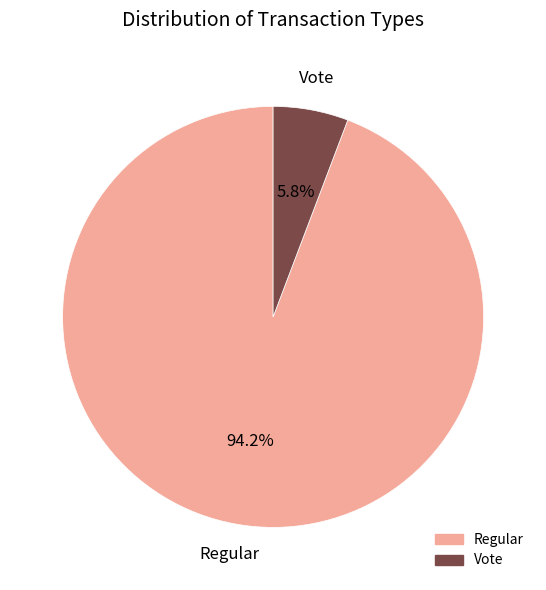

Which slice is the smallest?

Vote